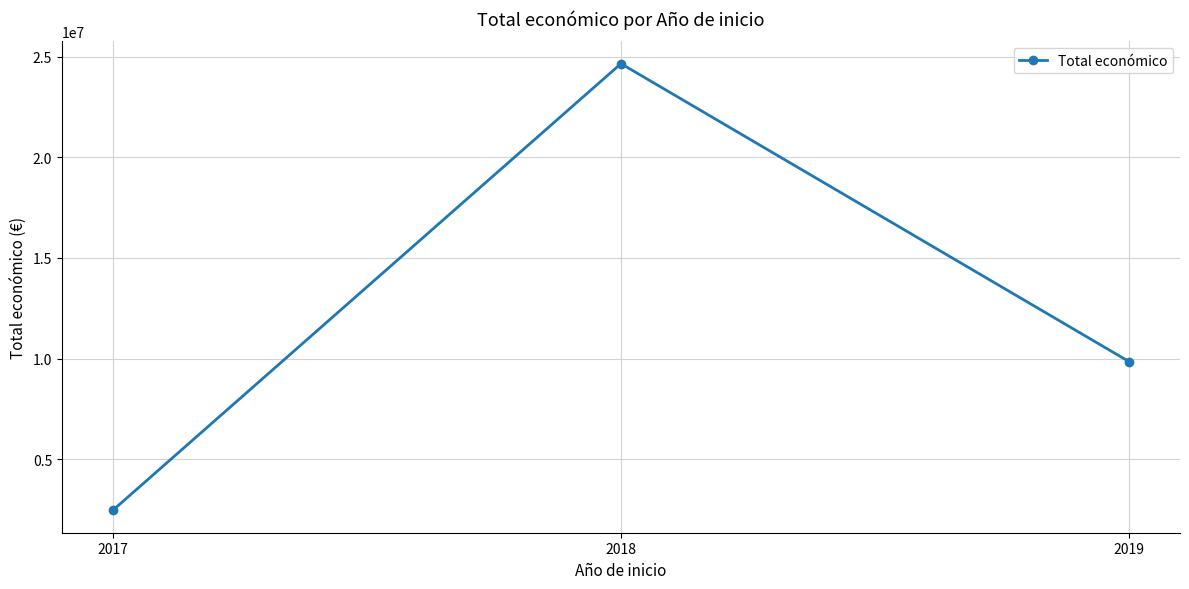

Is this an area chart (filled region under the line)?

No